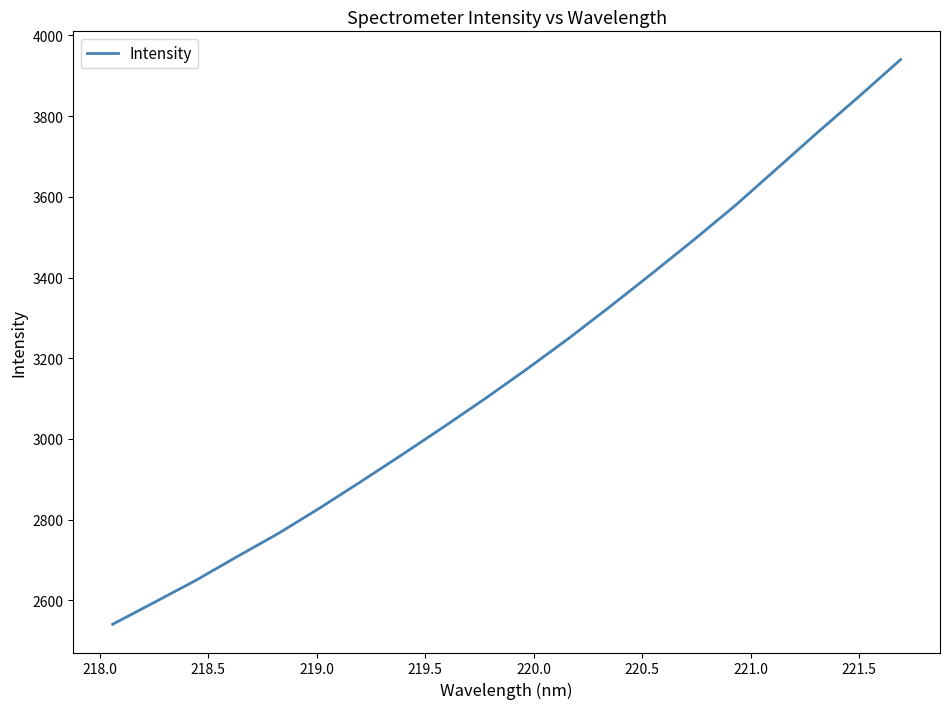

What is the difference between the maximum and minimum values?

1399.5